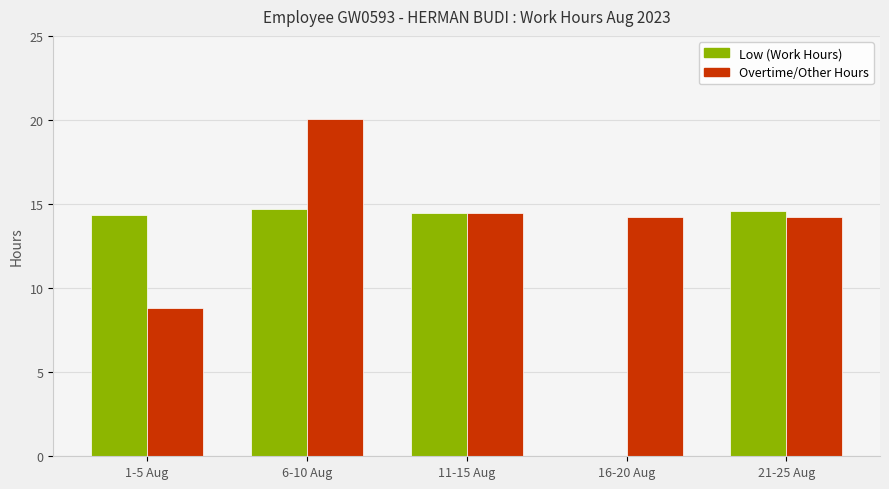

What is the total value across all series at 11-15 Aug?

29.0